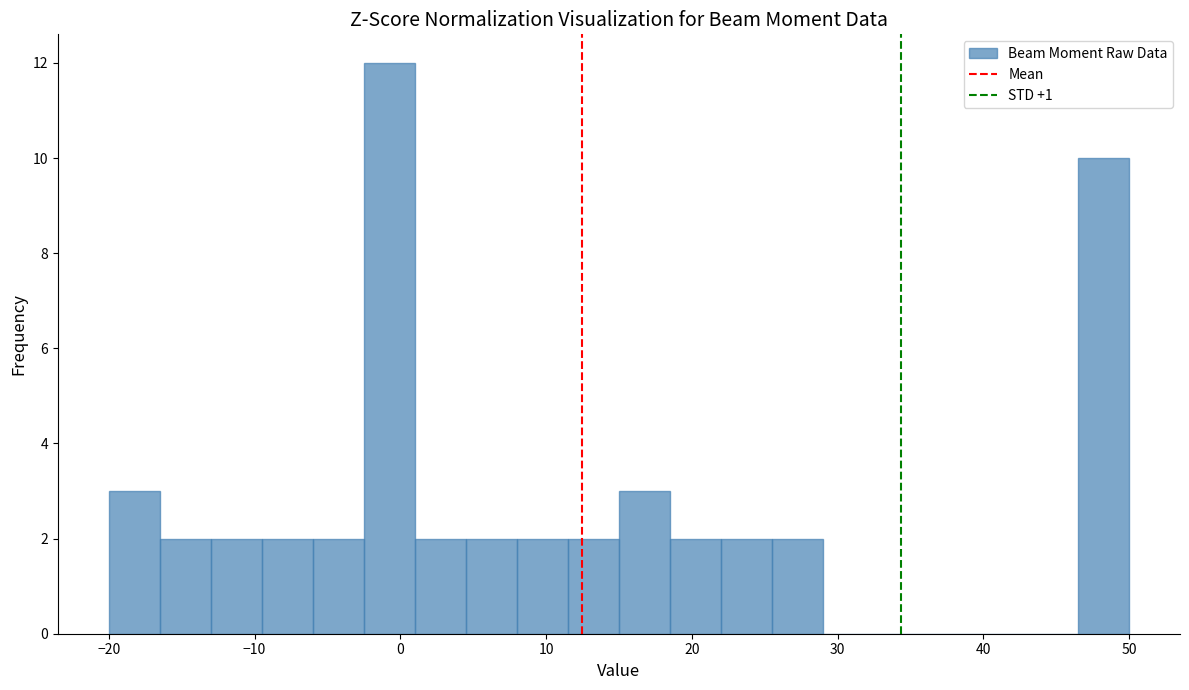

Around what value on the x-axis is the tallest bar? Give the approximate position of its centre, as read against the axis.

-1